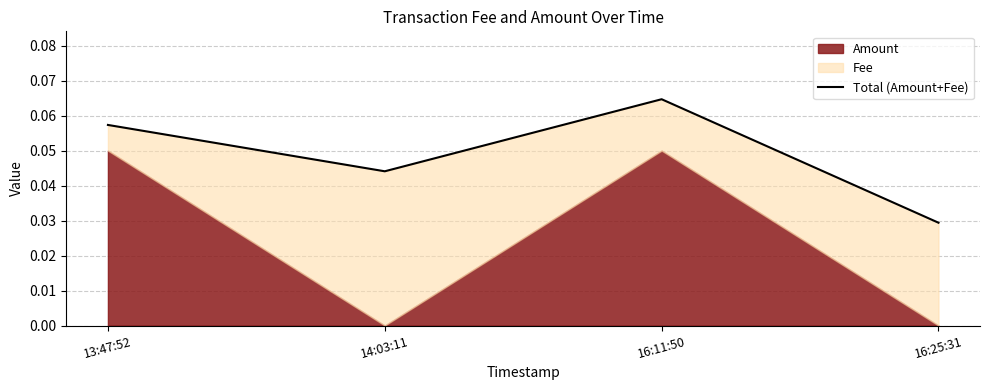

Rank the categories by value from highest to lowest.

16:11:50, 13:47:52, 14:03:11, 16:25:31